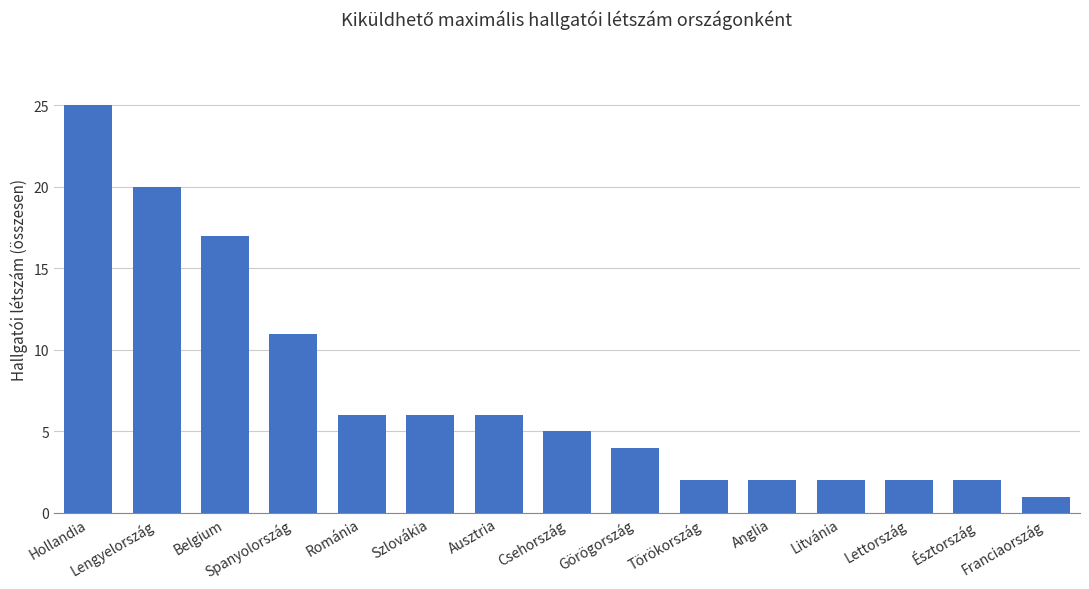

Approximately how many times larger is the value at Hollandia compared to Görögország?

6.2